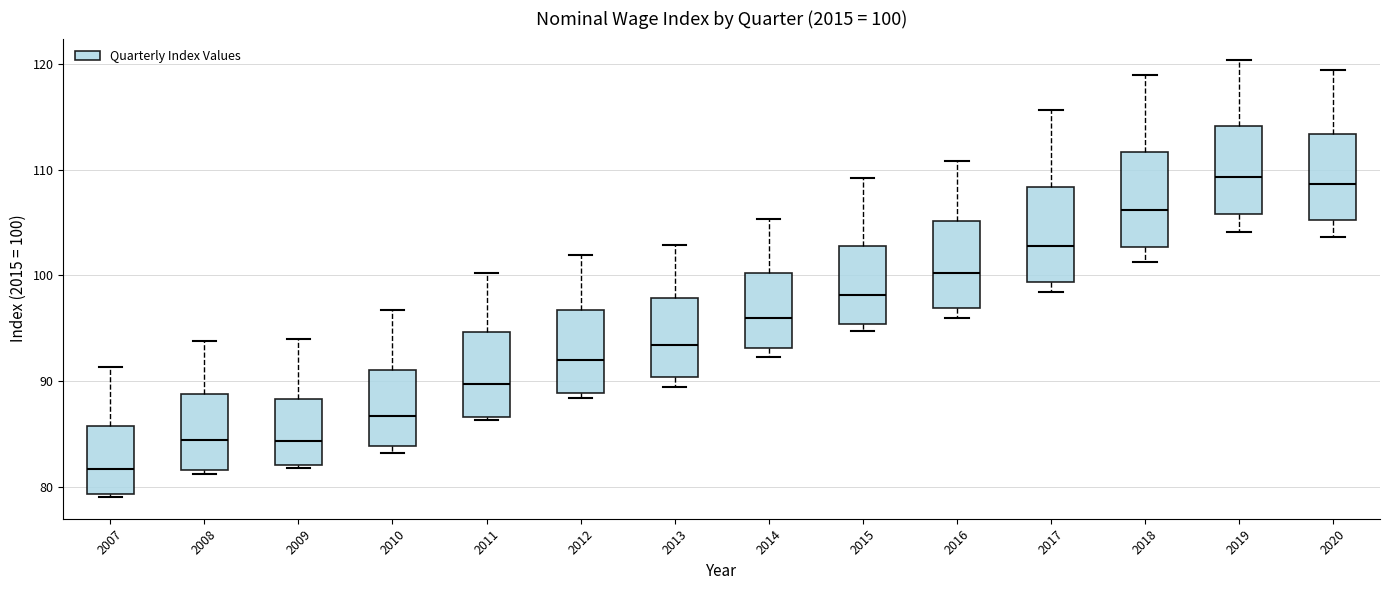

Which box's median line is the lowest?

2007